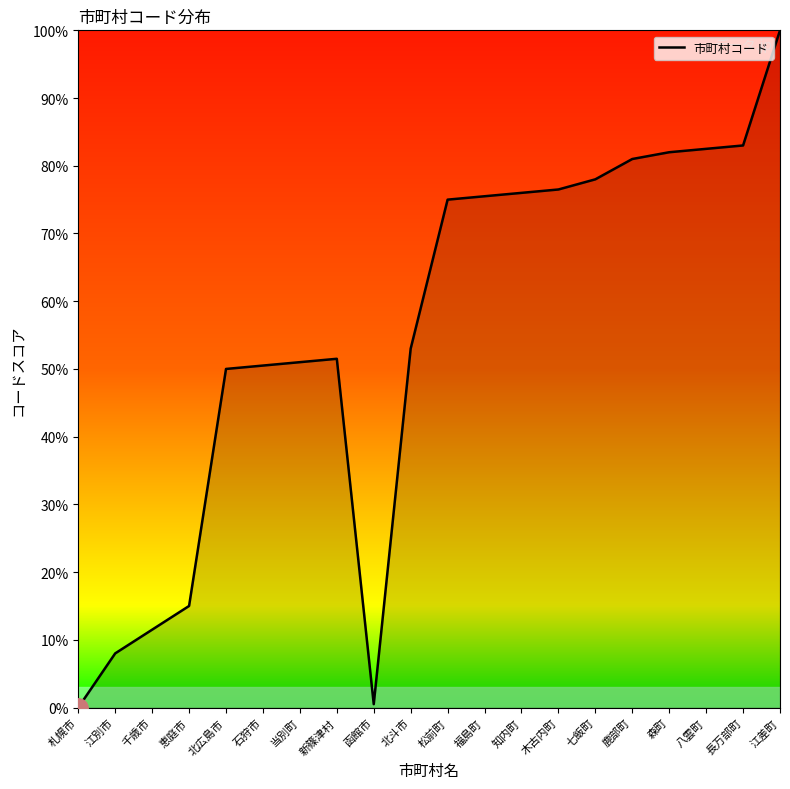

True or false: the data shows 50.0 at 北広島市.

True